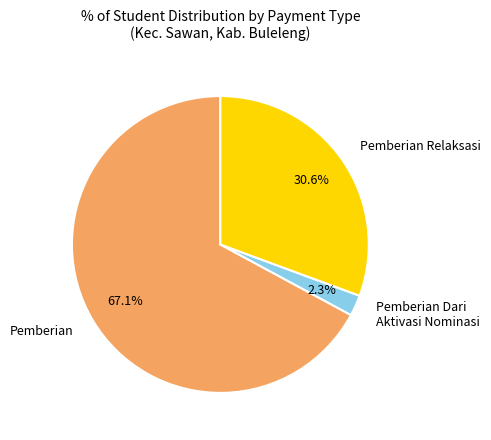

To the nearest percent, what is the average slice percentage?

33%